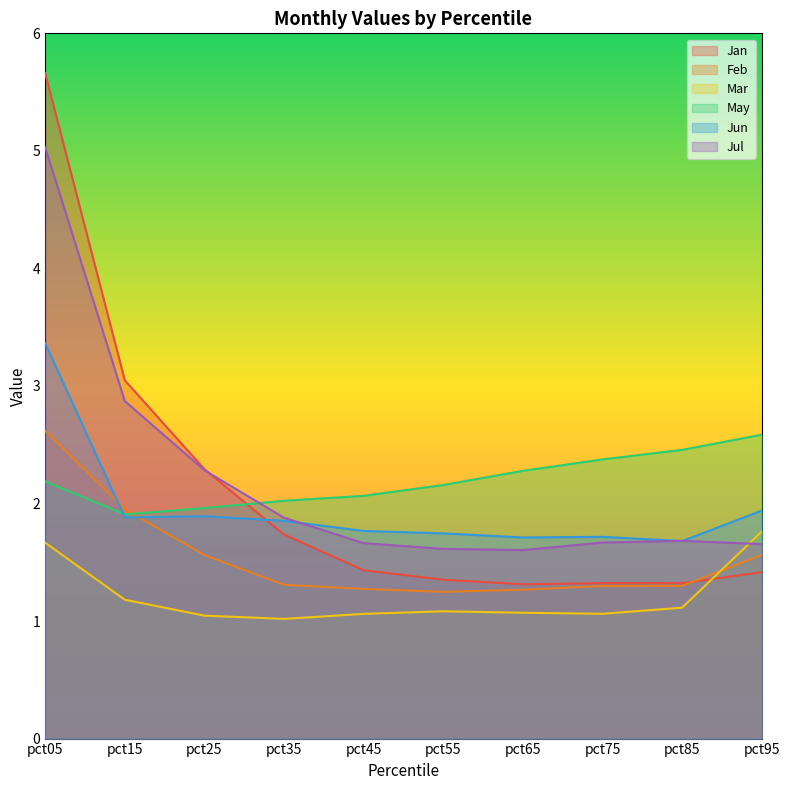

What is the difference between the highest and lowest values at pct75?

1.3